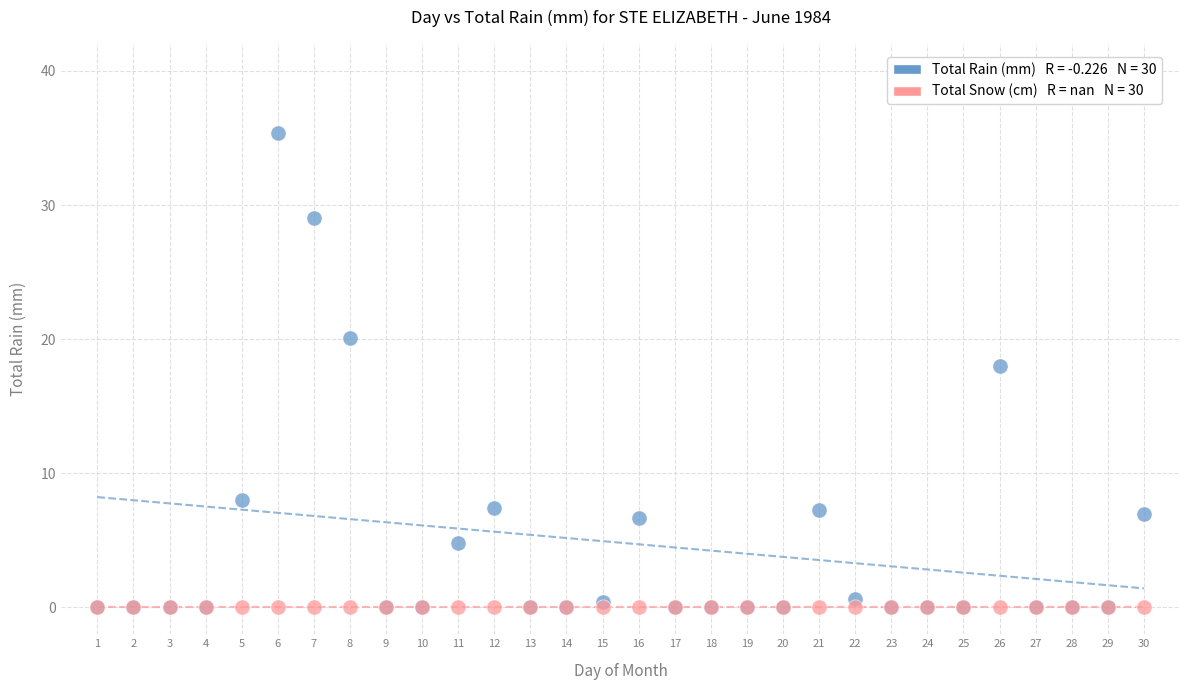

Across all series, what Y value is closest to 17?

18.0